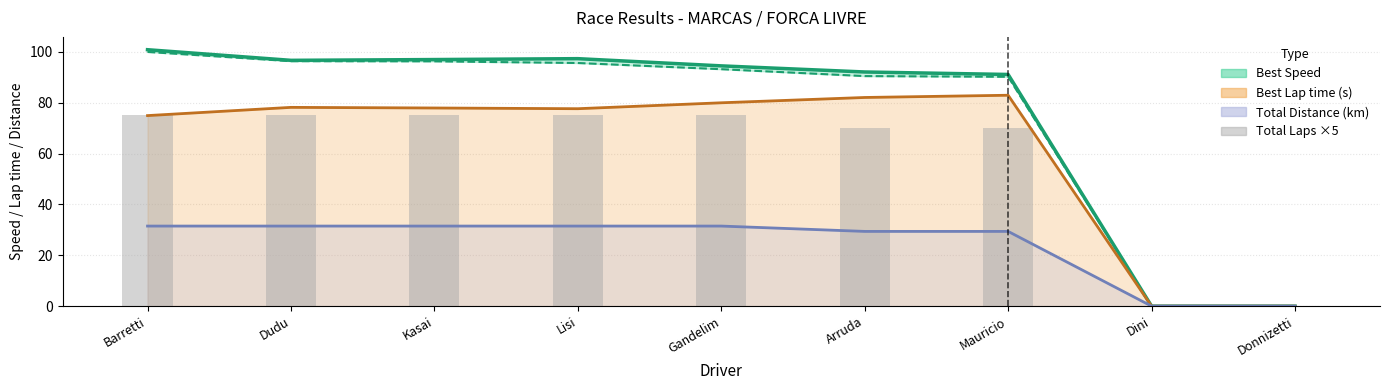

How many categories are shown in the chart?

9